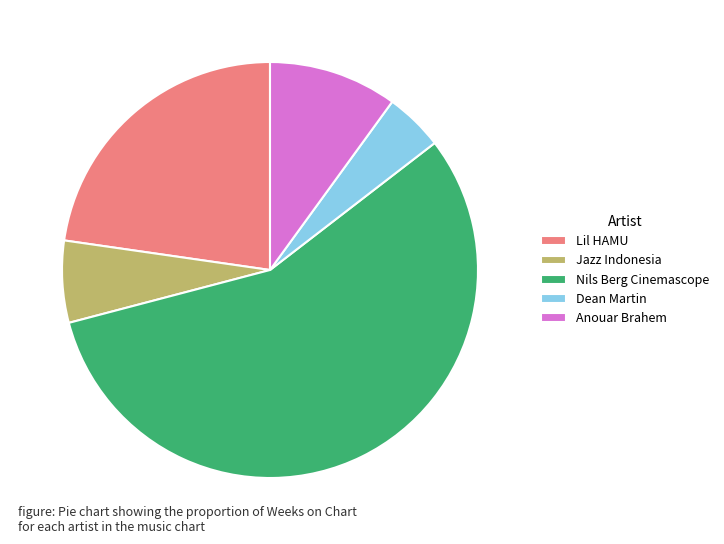

What is the largest slice in the pie chart?

Nils Berg Cinemascope